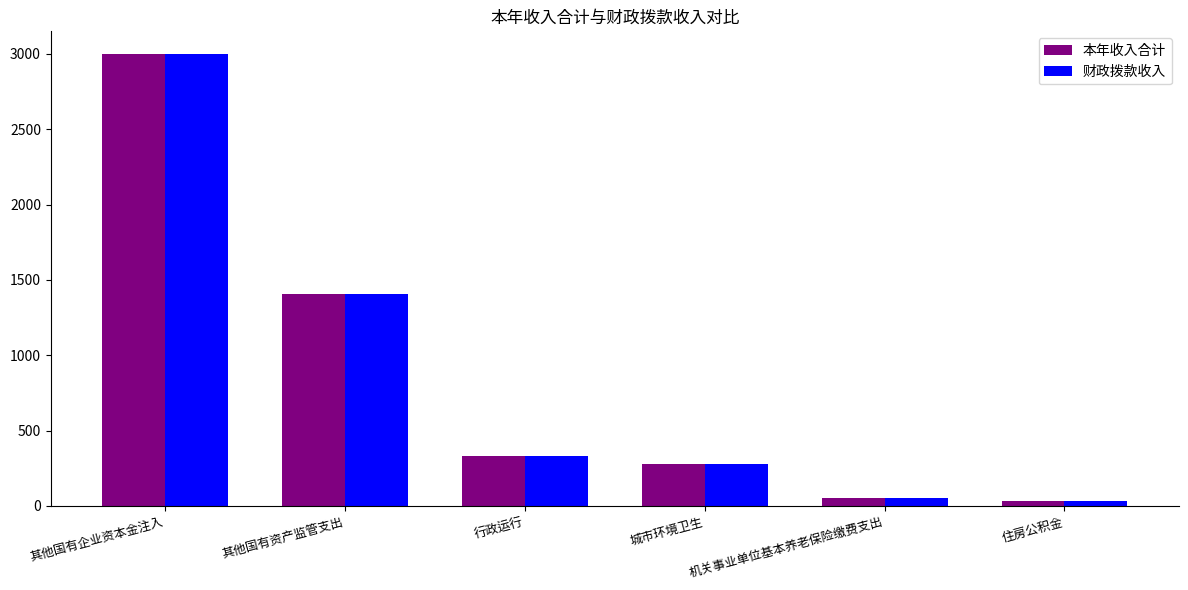

What is the total value across all series at 行政运行?

665.3